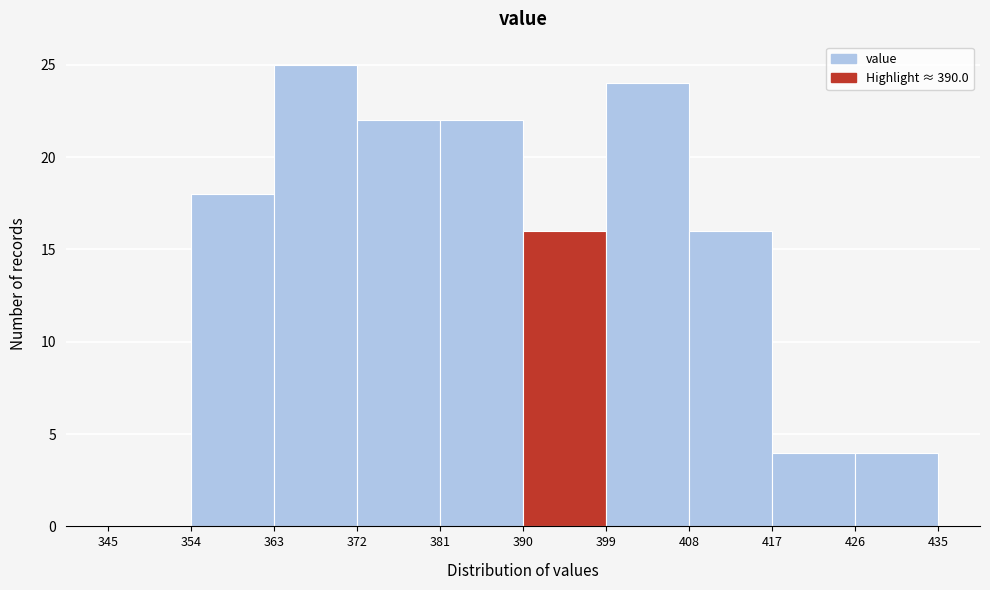

Reading left to right, transcribe this chart: for each bar, give the range it covers on the x-axis and its height. The values are not printed on the chart, so give them approximately, as read against the axis.

345 to 354: 0
354 to 363: 18
363 to 372: 25
372 to 381: 22
381 to 390: 22
390 to 399: 16
399 to 408: 24
408 to 417: 16
417 to 426: 4
426 to 435: 4